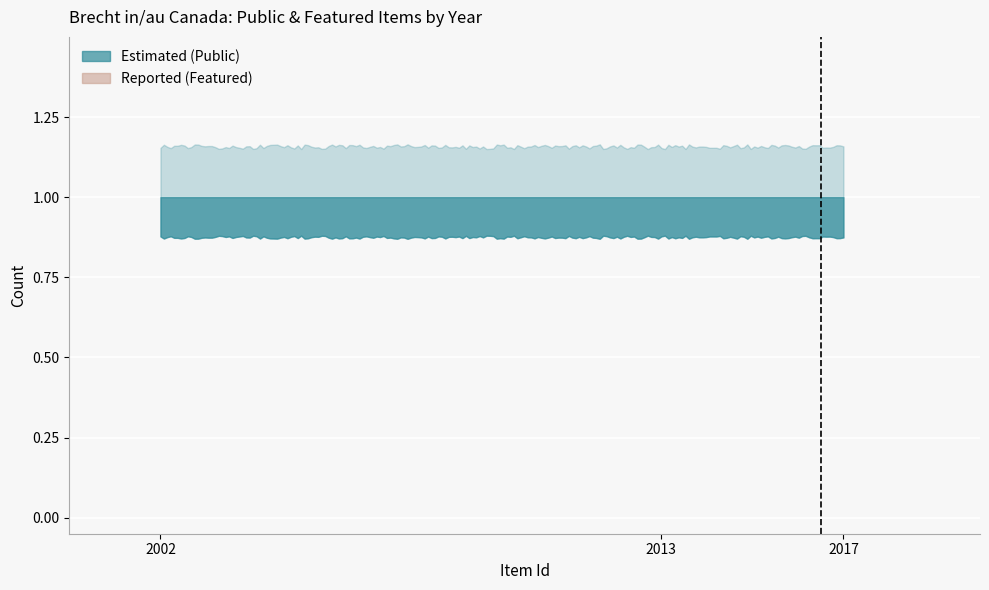

Which series has the largest range (max minus min)?

public